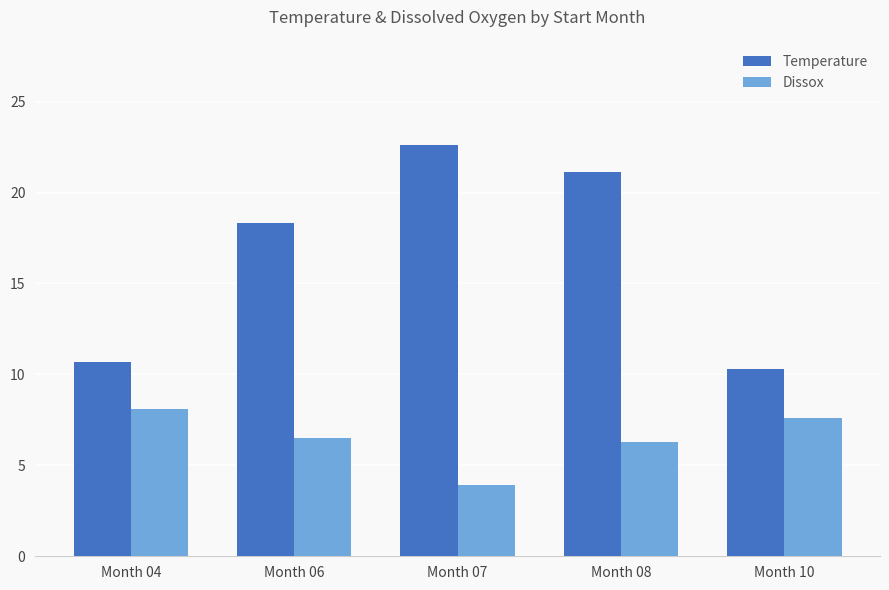

How many bars are there in total?

10